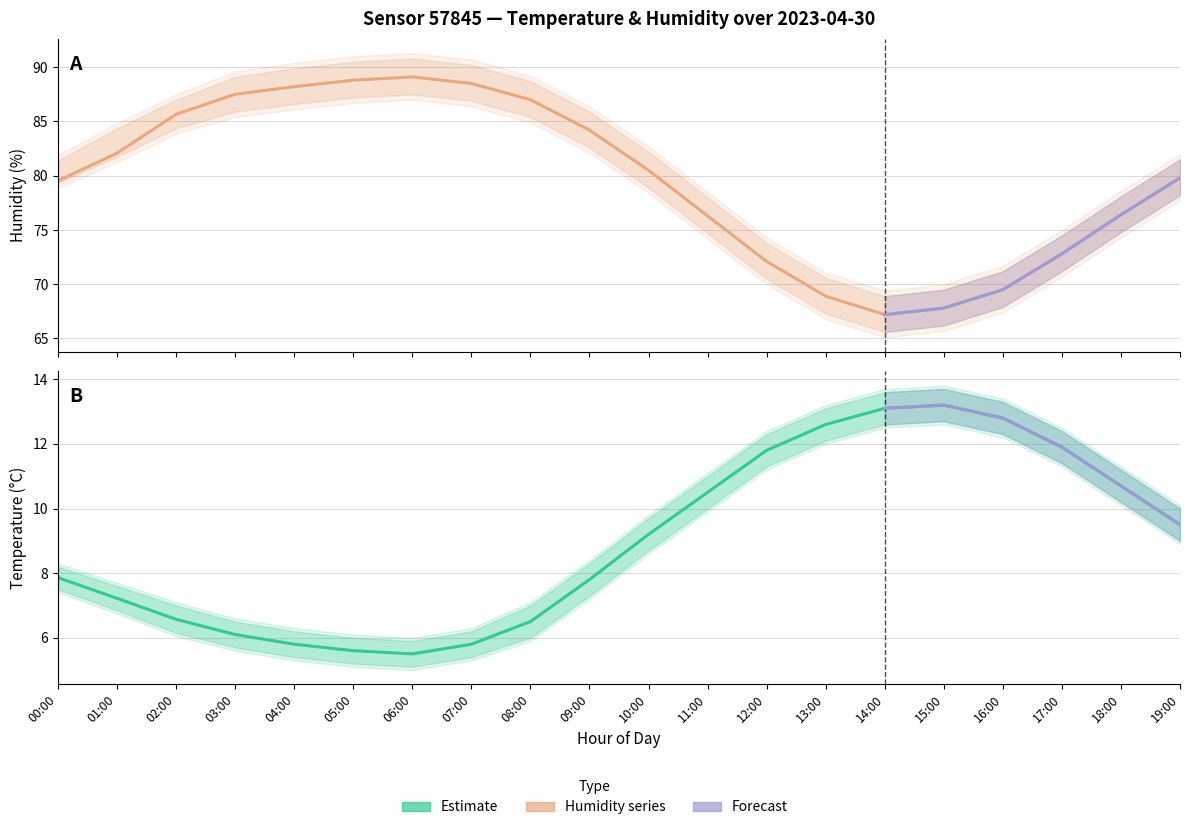

Rank the series by their maximum value, from lowest to highest.

Temperature, Humidity